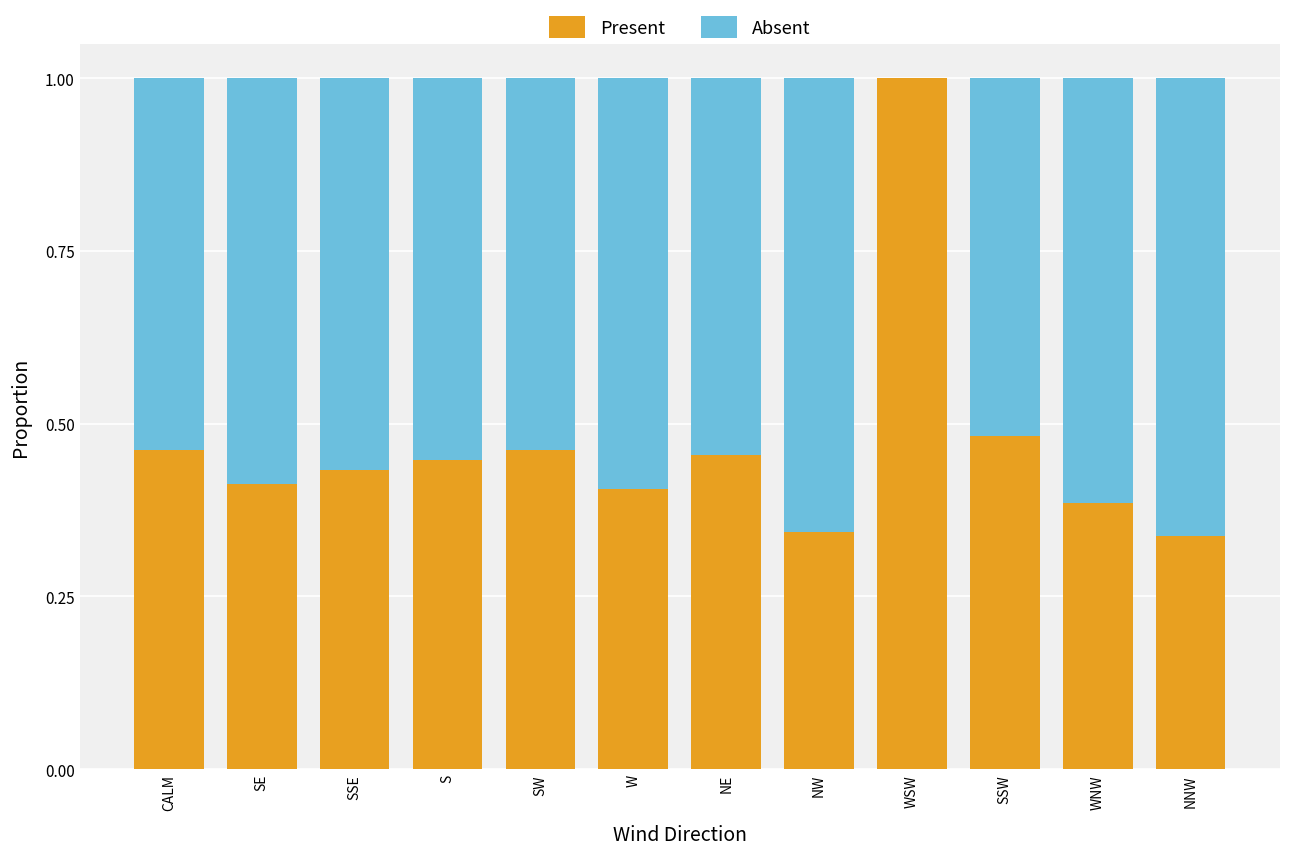

The value of Present at WSW is 1.7. True or false?

False